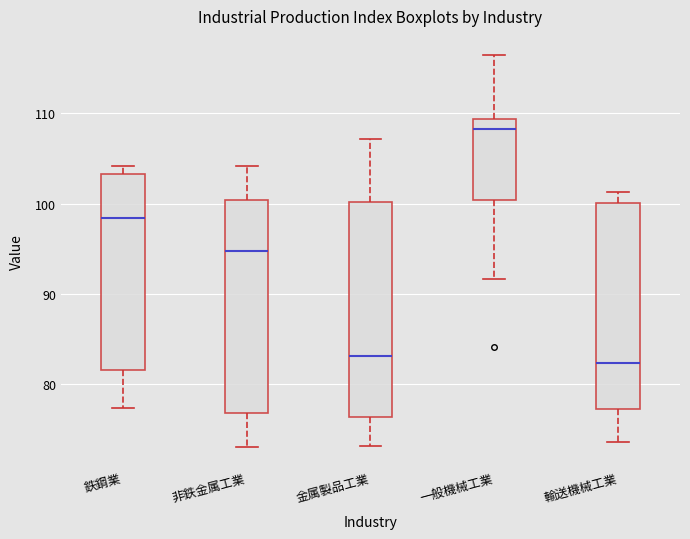

Where does the median line of the box for 一般機械工業 sit on the y-axis? The values are not printed on the chart, so give them approximately, as read against the axis.

108